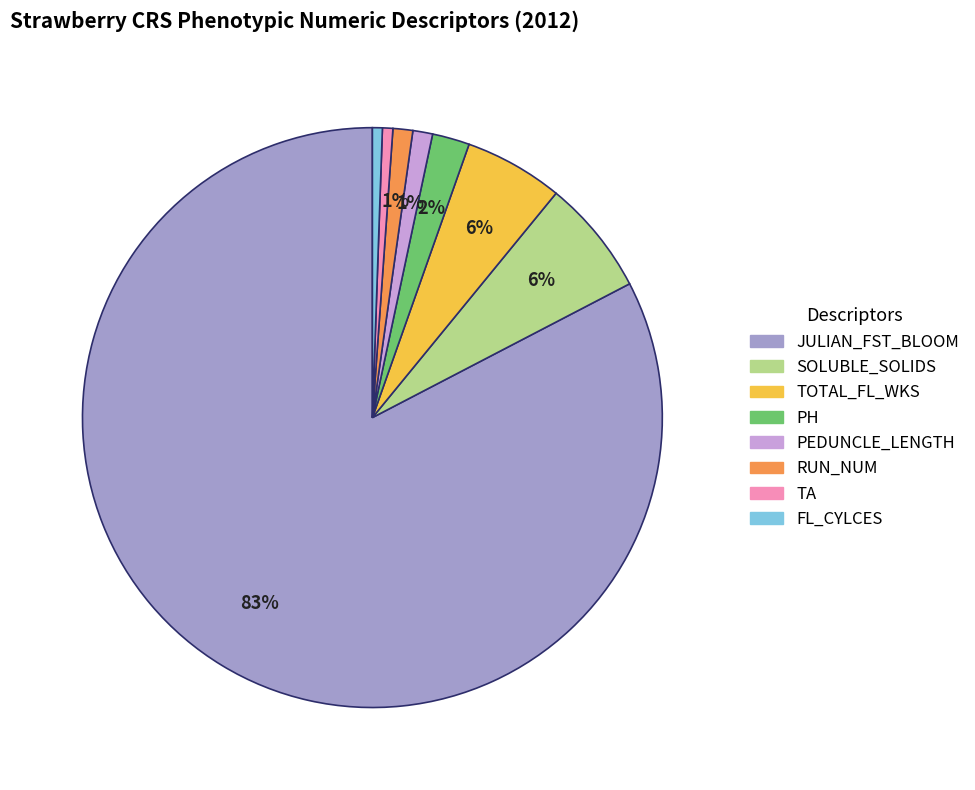

How many segments does this pie chart have?

8